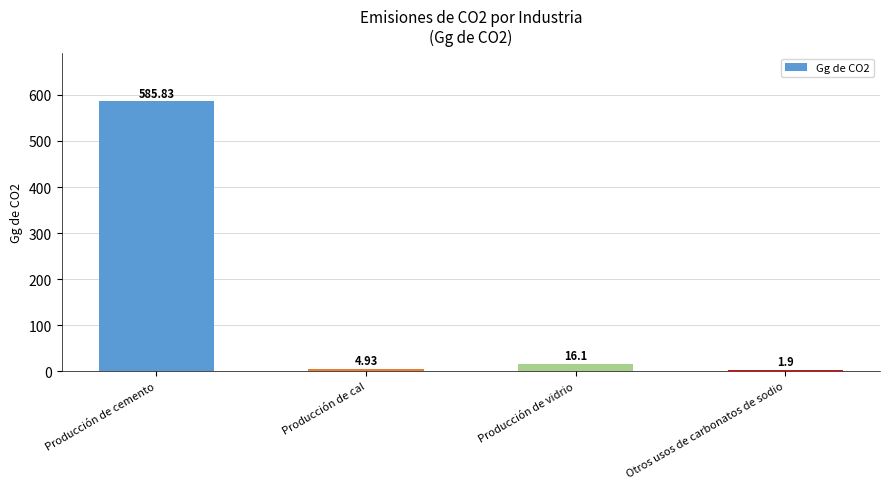

What is the change in value from Producción de cal to Otros usos de carbonatos de sodio?

-3.0